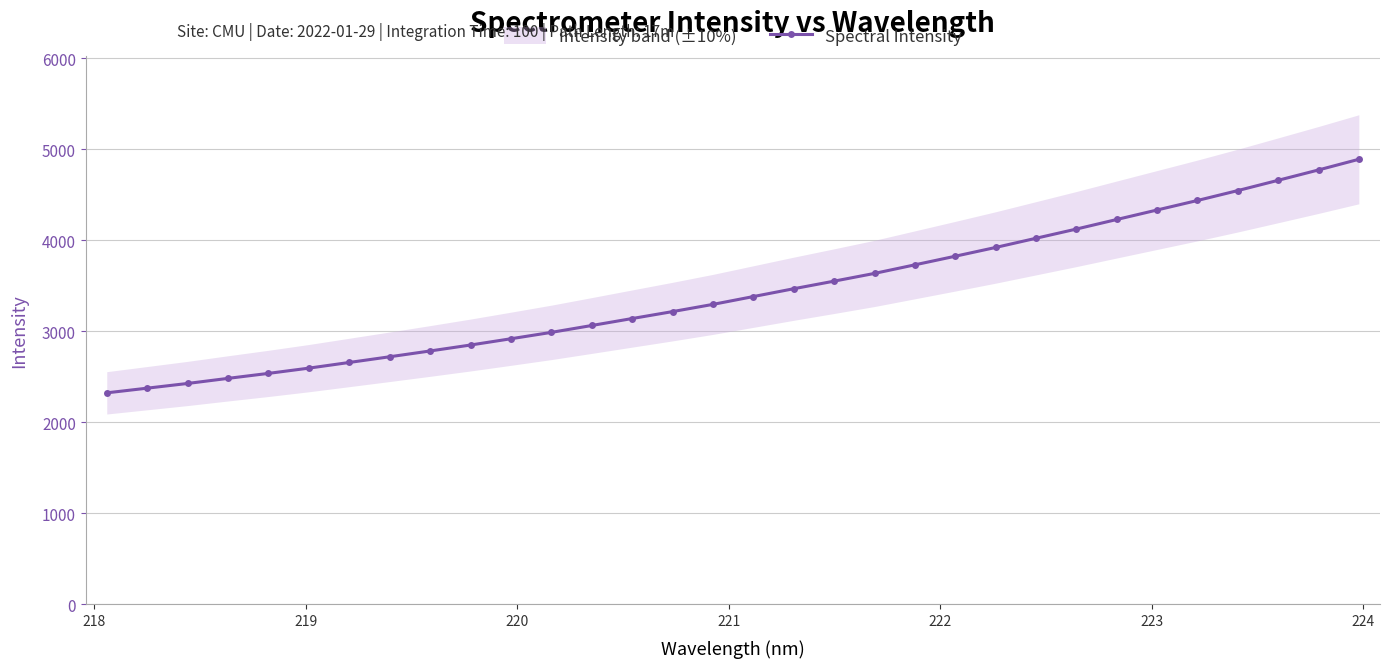

What is the minimum value for Spectral Intensity?

2324.9